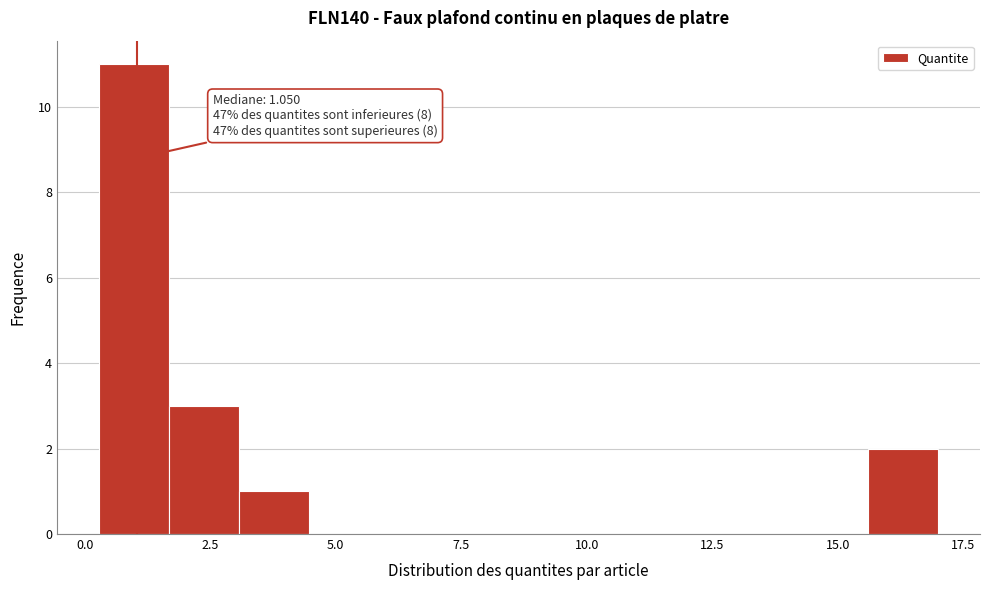

Around what value on the x-axis is the tallest bar? Give the approximate position of its centre, as read against the axis.

1.0